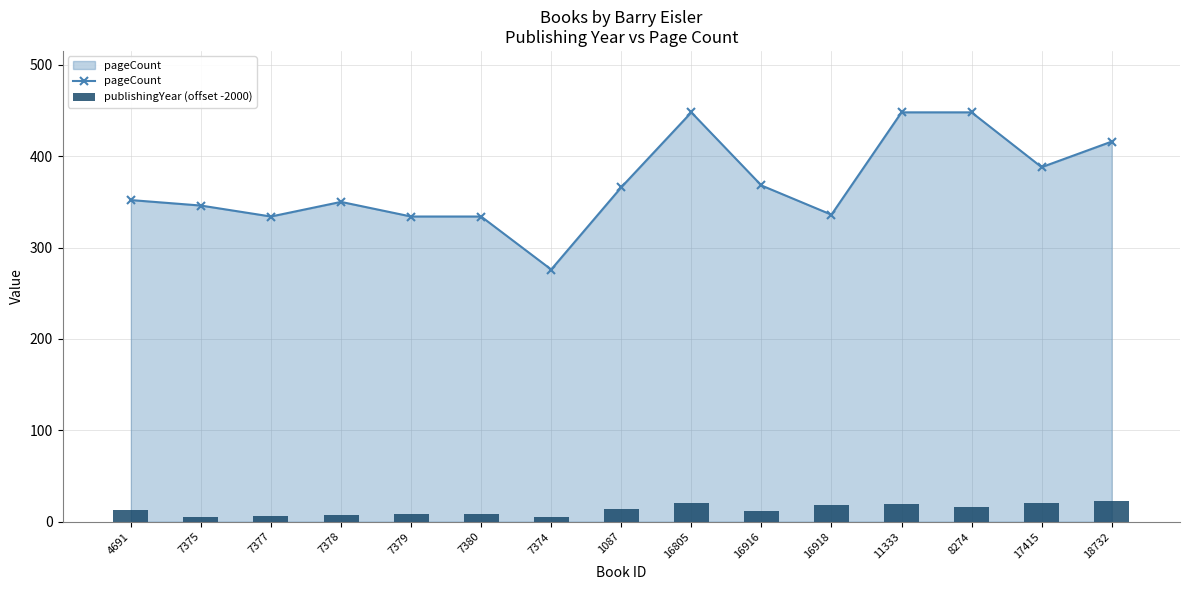

What position from the left is 18732?

15